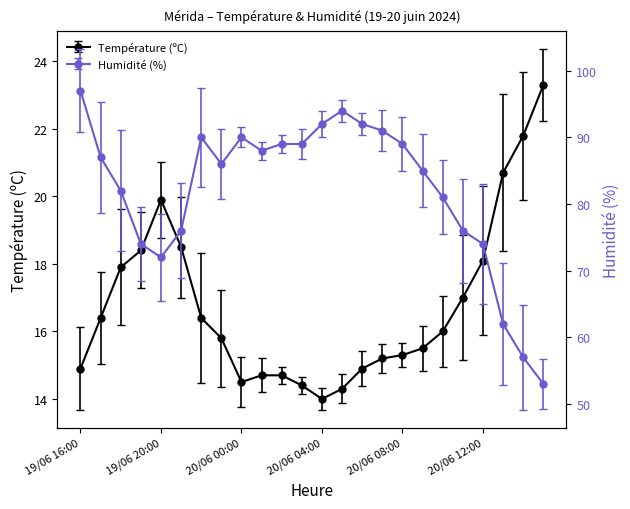

True or false: Température (ºC) and Humidité (%) cross at least once.

False